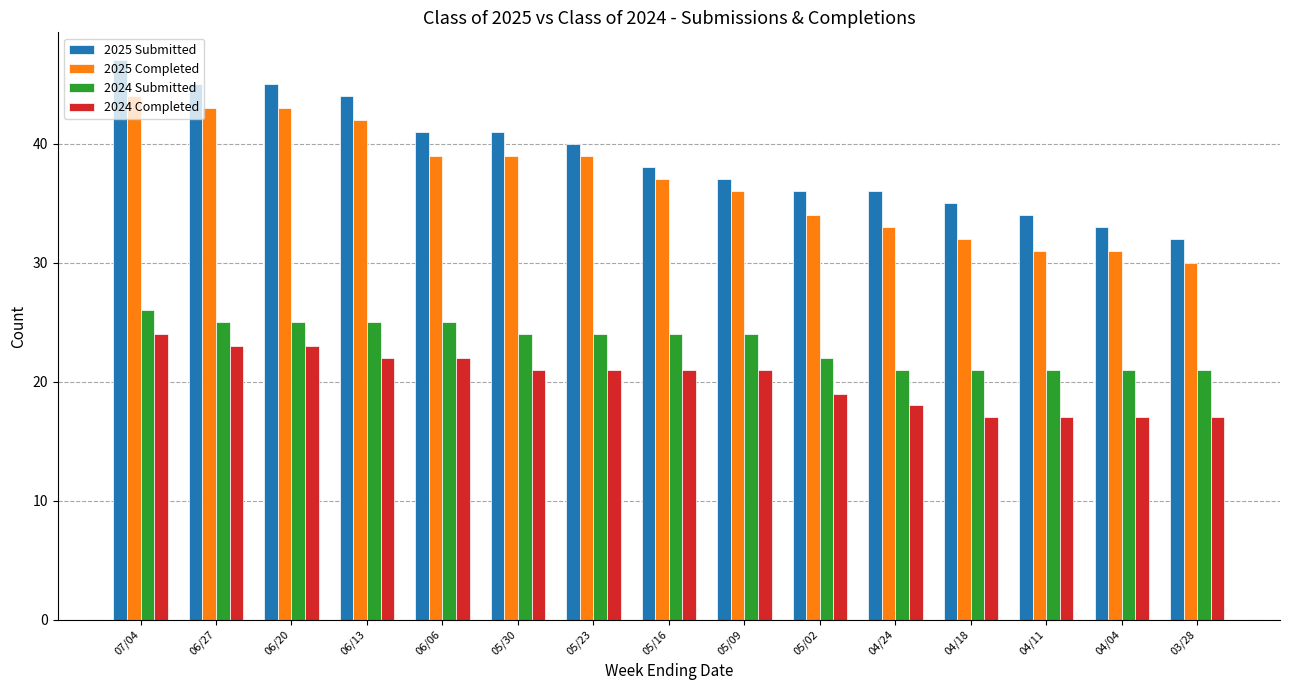

Read the 2024 Completed value at 05/23.

21